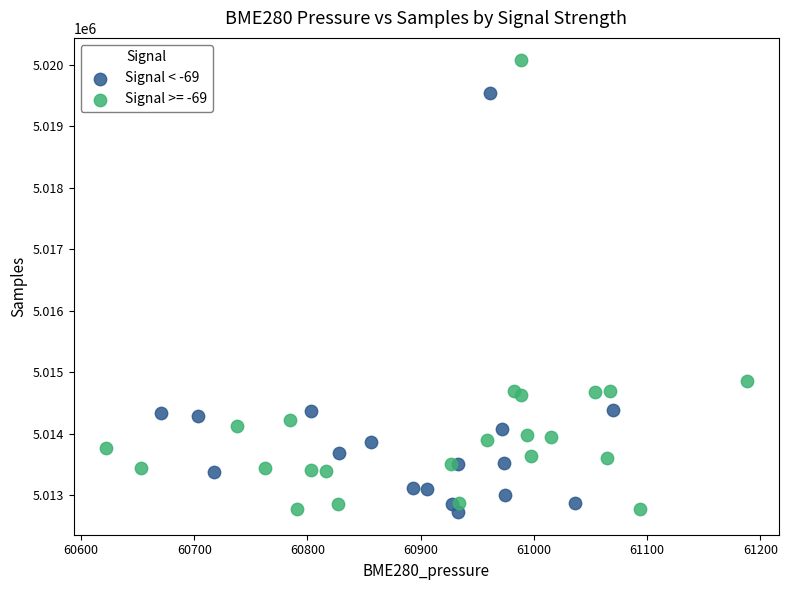

Which series reaches the maximum Y coordinate?

Signal >= -69